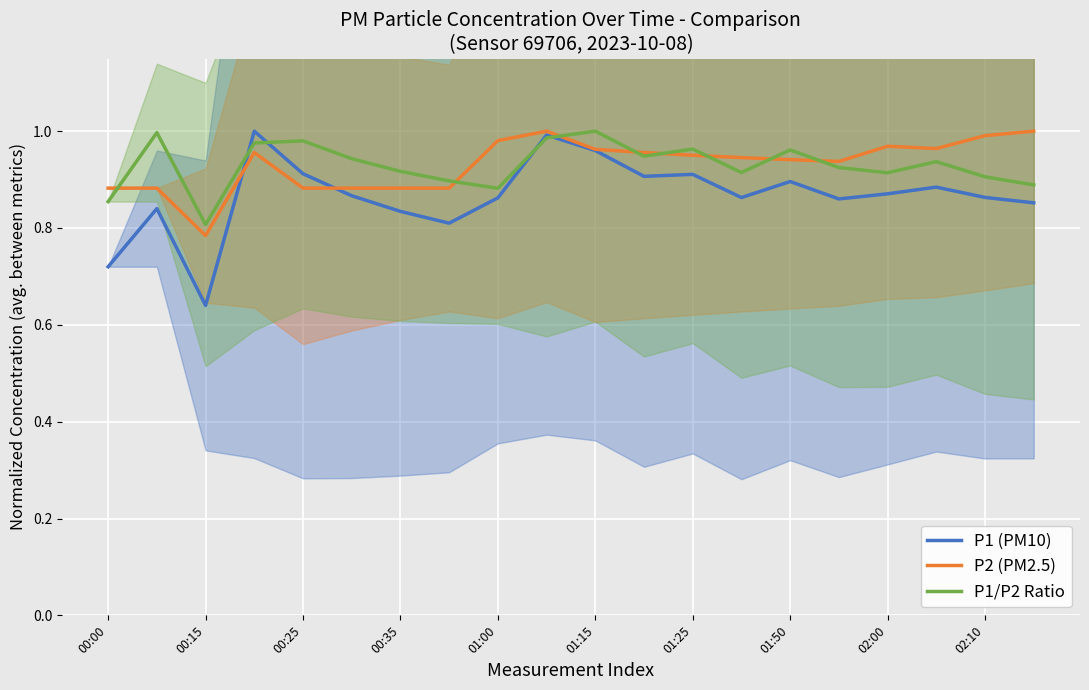

Which category has the lowest value in the P1/P2 Ratio series?

00:15